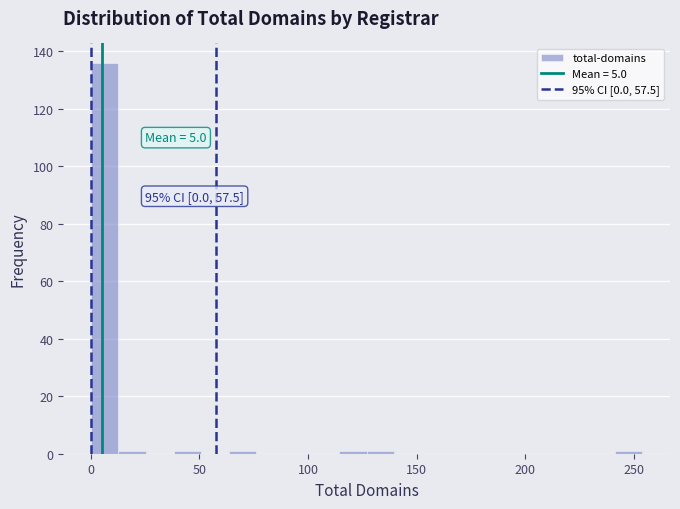

Read against the x-axis, roughly where is the centre of the tallest bar?

5